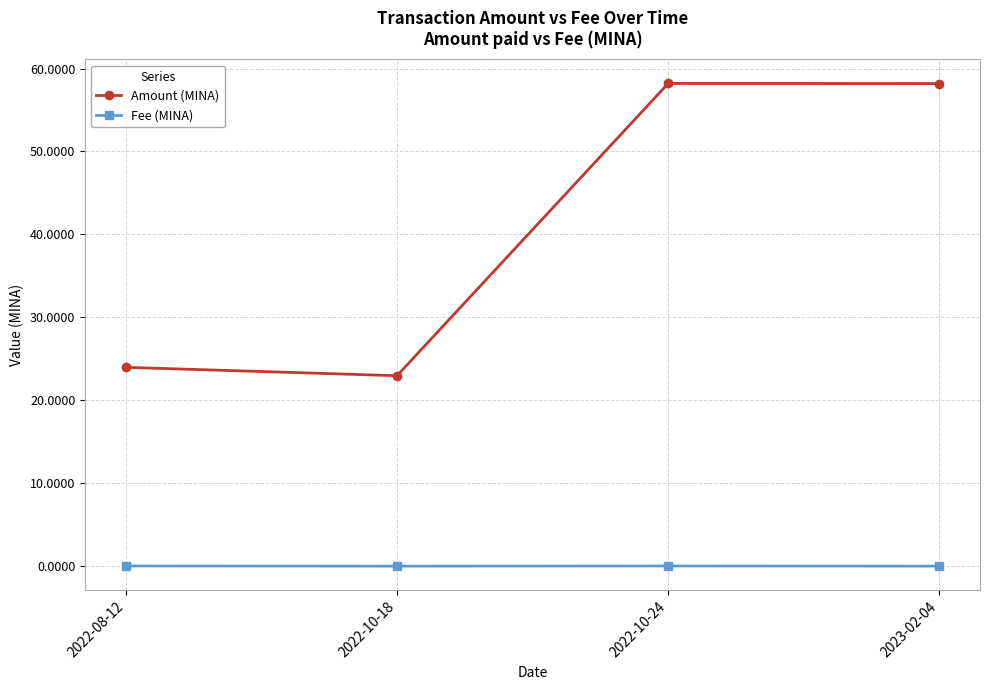

At which label does Amount (MINA) reach its minimum?

2022-10-18